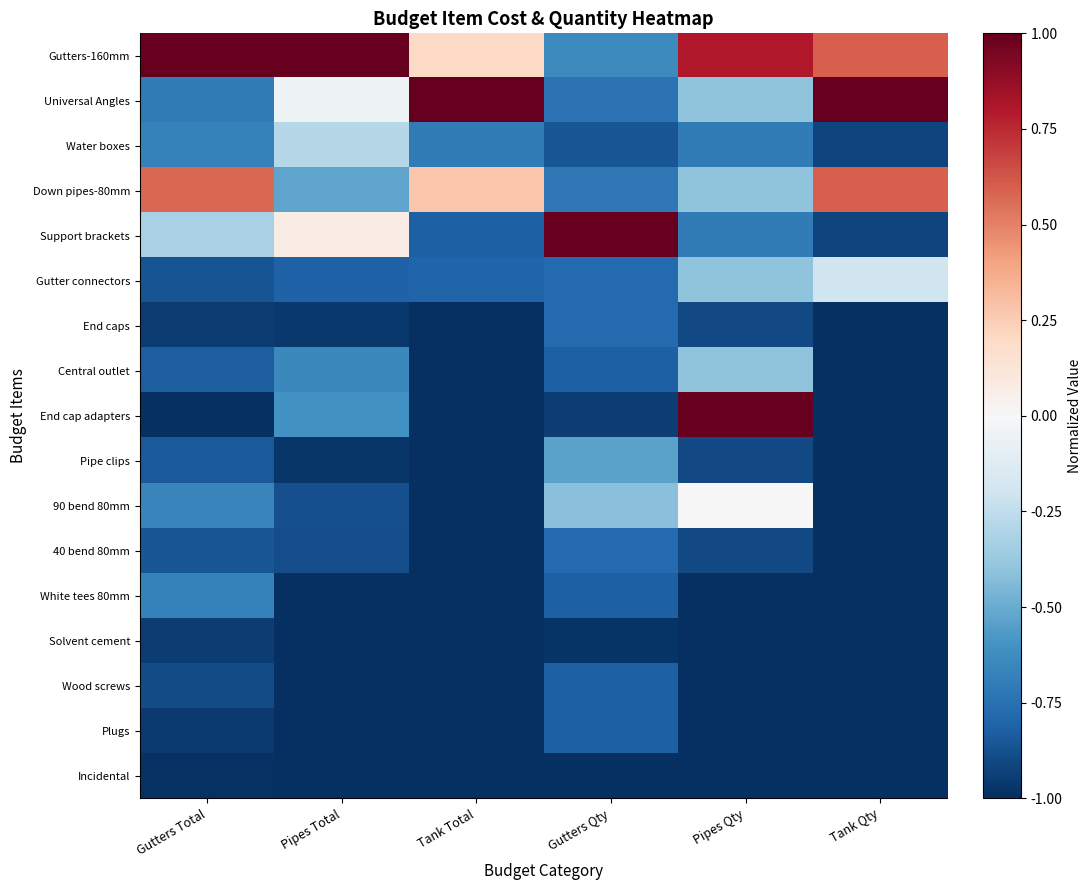

At which category is the sum across all series the highest?

Pipes Qty